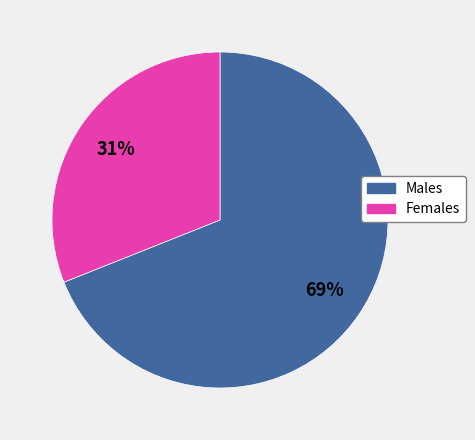

To the nearest percent, what is the average slice percentage?

50%